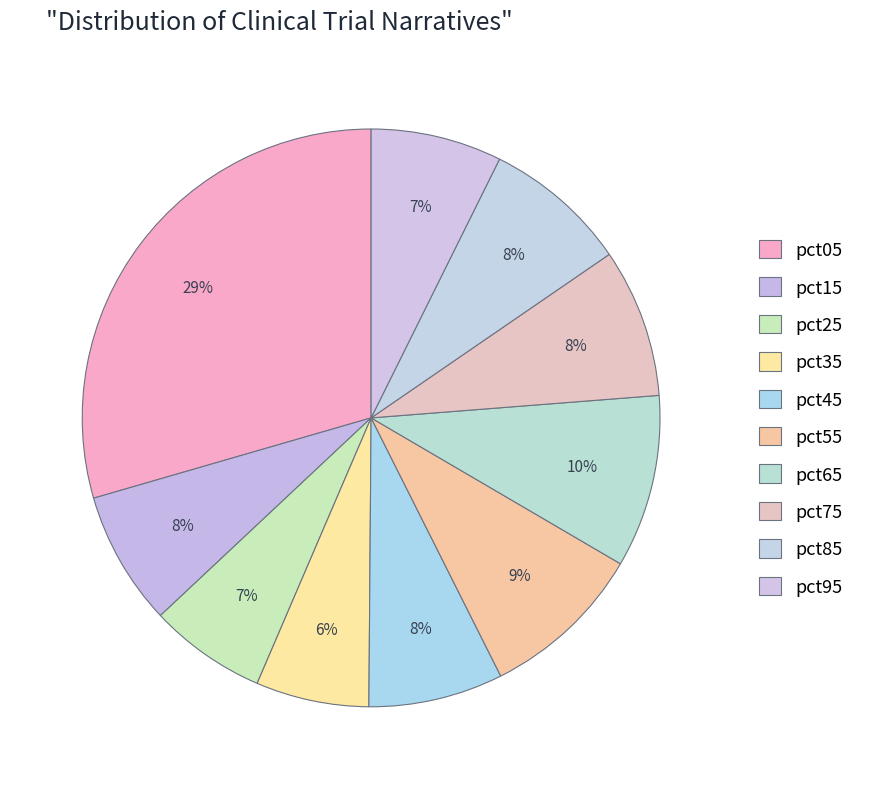

Count the number of slices in the pie.

10